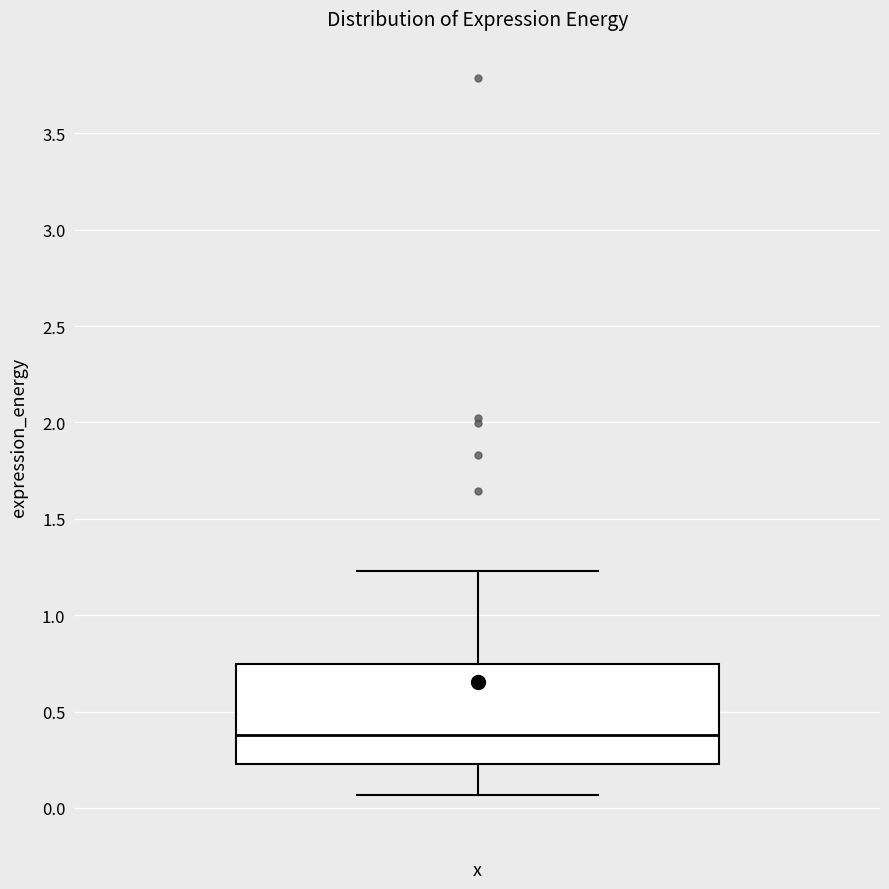

Read this box plot against the y-axis: the position of the median line, the range covered by the box, and the ends of both whiskers. The values are not printed on the chart, so give them approximately, as read against the axis.

median 0.40, box 0.25 to 0.75, whiskers 0.05 to 1.25